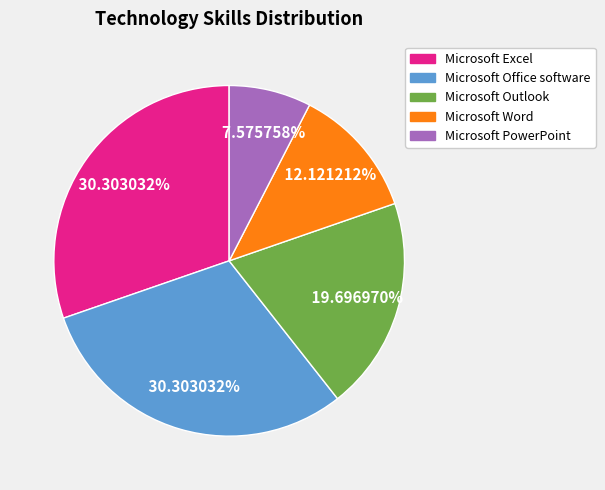

To the nearest percent, what percentage of the pie is Microsoft Outlook?

20%